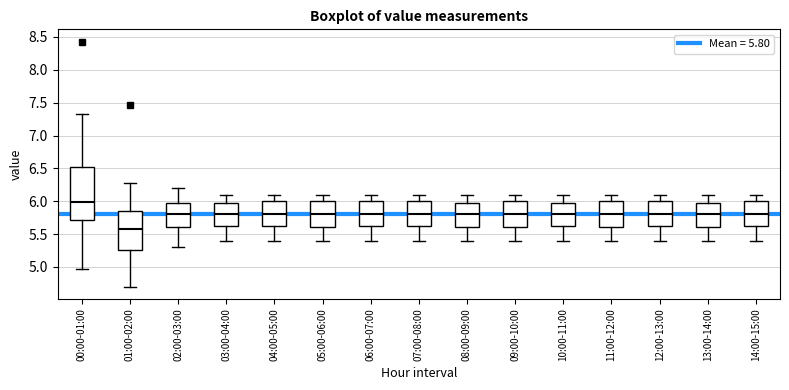

Comparing the boxes themselves (not the whiskers), which one is the tallest?

00:00-01:00